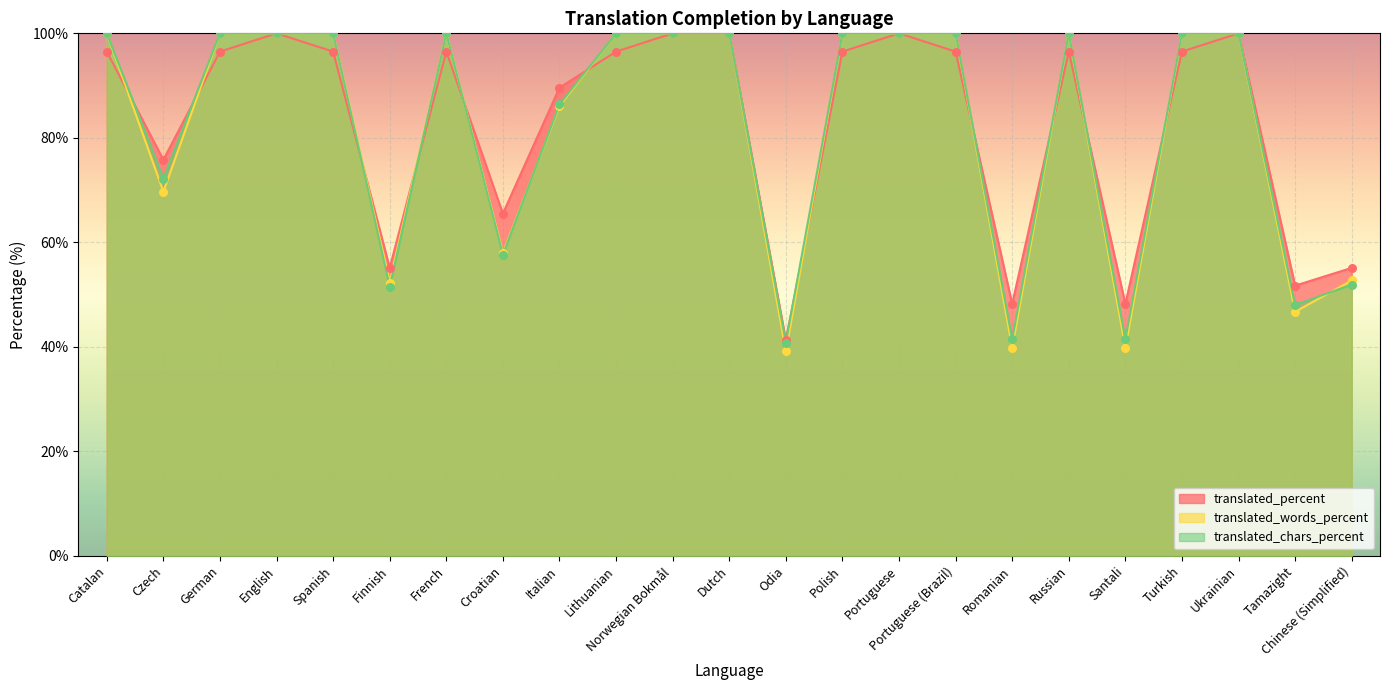

Which series reaches the minimum Y coordinate?

translated_words_percent